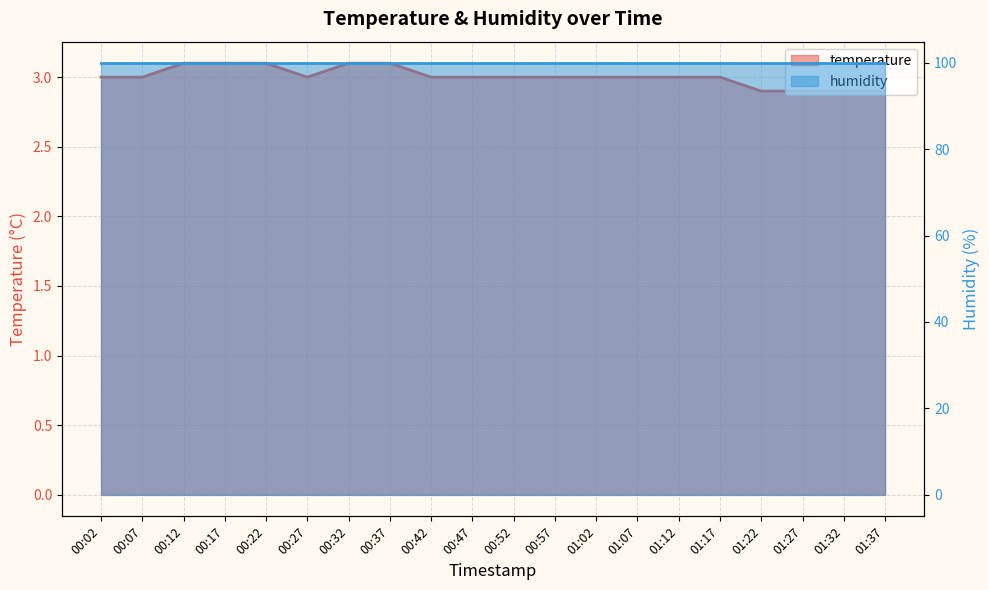

Where is the data nearest to the value 3?

00:02